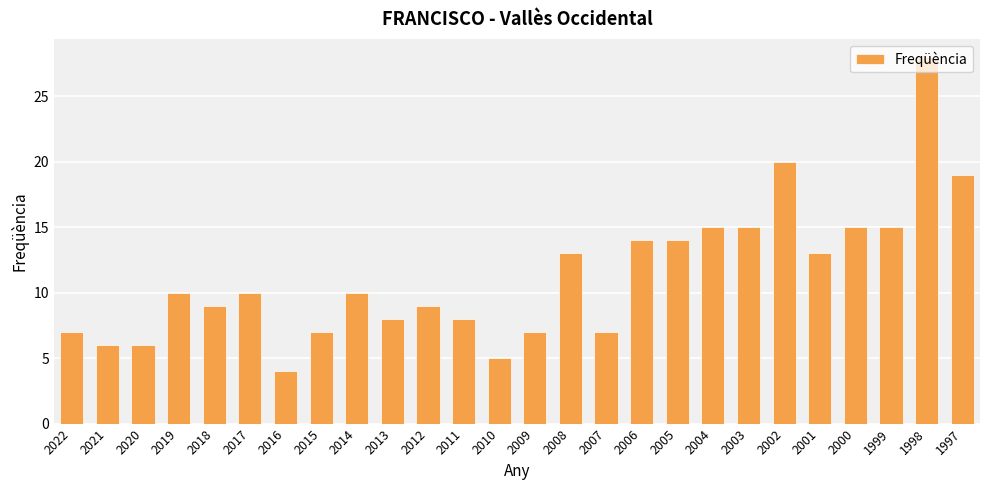

Approximately how many times larger is the value at 2008 compared to 2004?

0.9